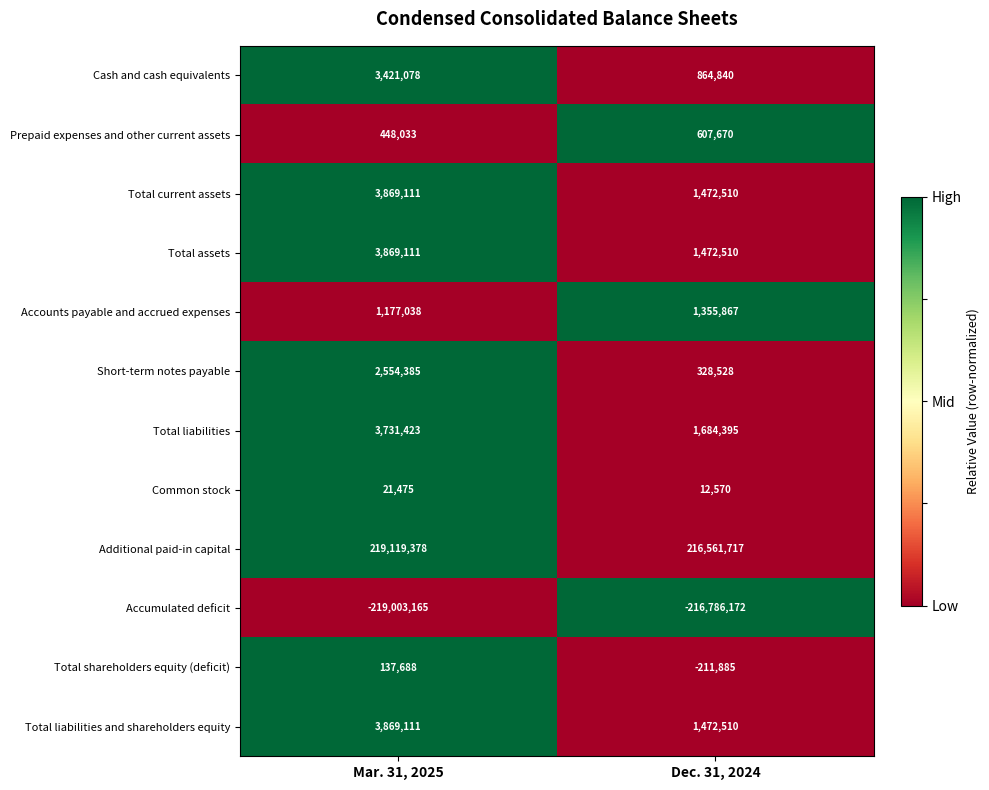

Reading left to right, extract all data points from this chart.

Cash and cash equivalents: 3421078	864840
Prepaid expenses and other current assets: 448033	607670
Total current assets: 3869111	1472510
Total assets: 3869111	1472510
Accounts payable and accrued expenses: 1177038	1355867
Short-term notes payable: 2554385	328528
Total liabilities: 3731423	1684395
Common stock: 21475	12570
Additional paid-in capital: 219119378	216561717
Accumulated deficit: -219003165	-216786172
Total shareholders equity (deficit): 137688	-211885
Total liabilities and shareholders equity: 3869111	1472510